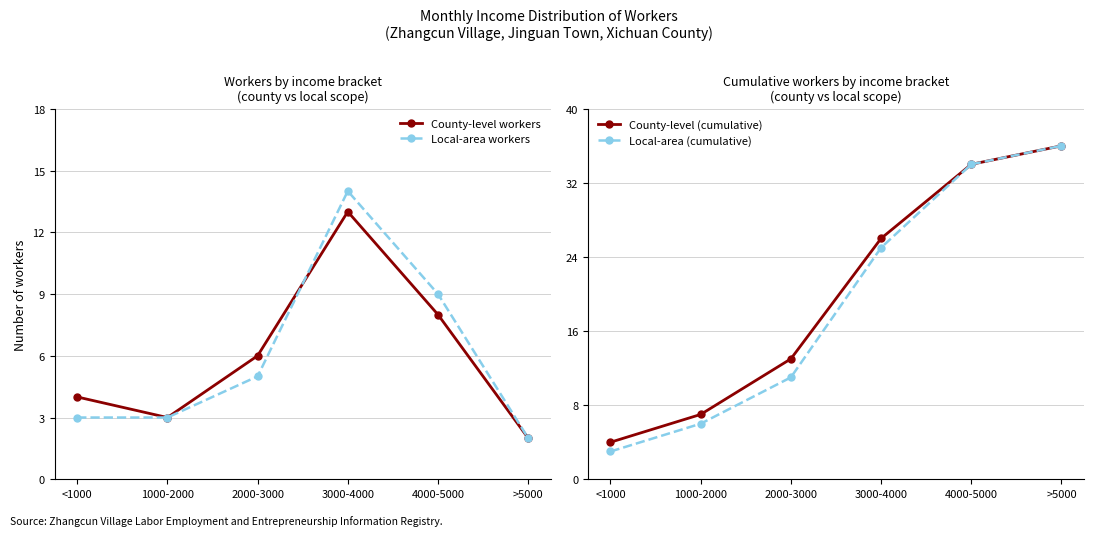

Which category has the highest value across all series?

>5000